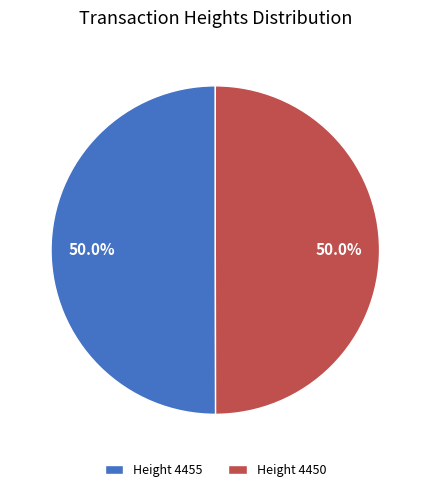

What is the ratio of the value at Height 4455 to the value at Height 4450?

1.0